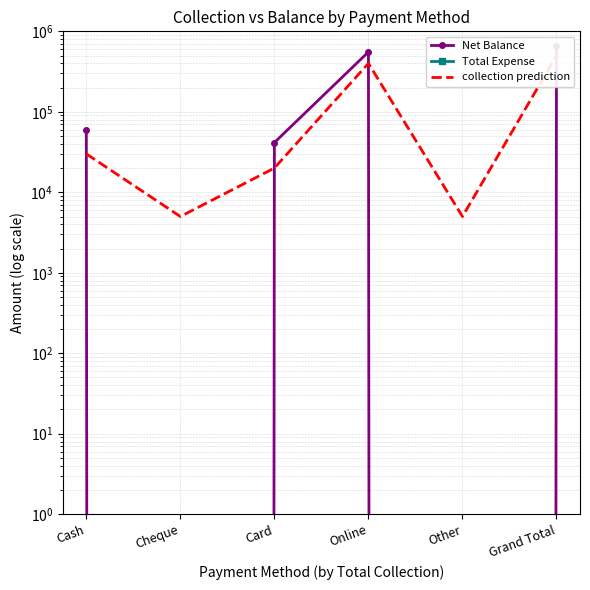

Which series has the largest total across all categories?

Net Balance